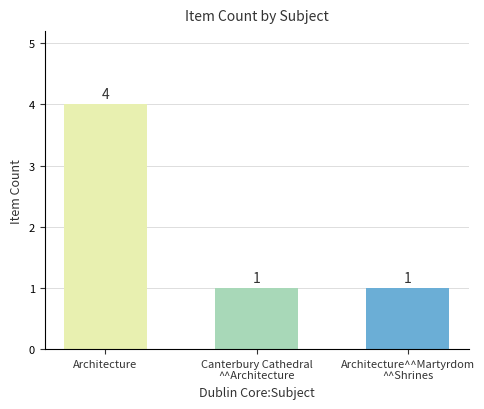

True or false: the data shows 1 at Canterbury Cathedral
^^Architecture.

True